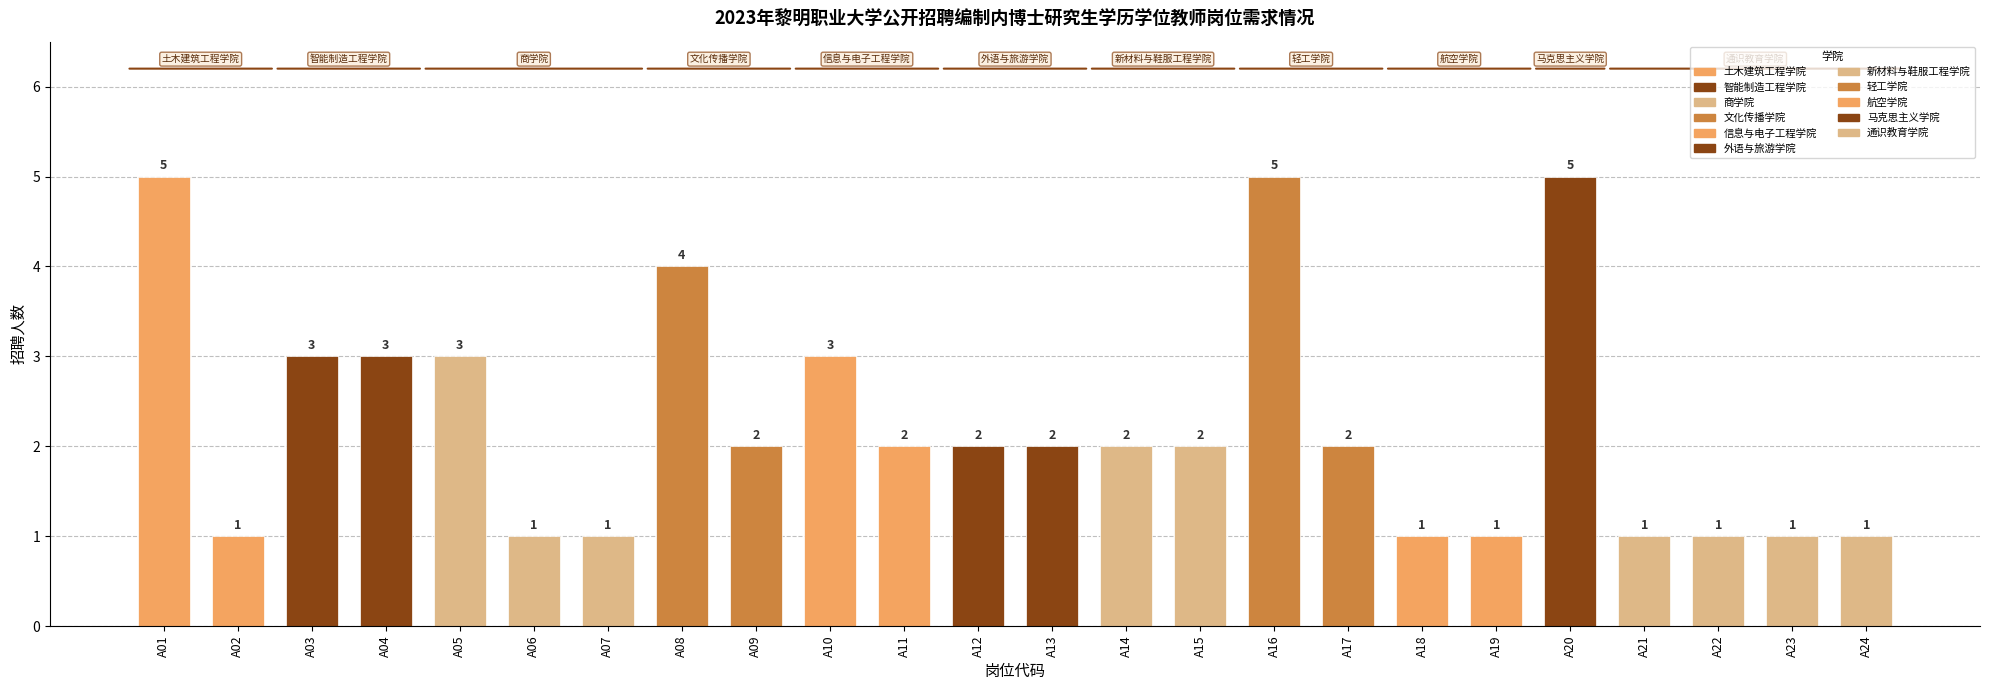

Reading right to left, transcribe all the data shown in this chart.

A24=1	A23=1	A22=1	A21=1	A20=5	A19=1	A18=1	A17=2	A16=5	A15=2	A14=2	A13=2	A12=2	A11=2	A10=3	A09=2	A08=4	A07=1	A06=1	A05=3	A04=3	A03=3	A02=1	A01=5